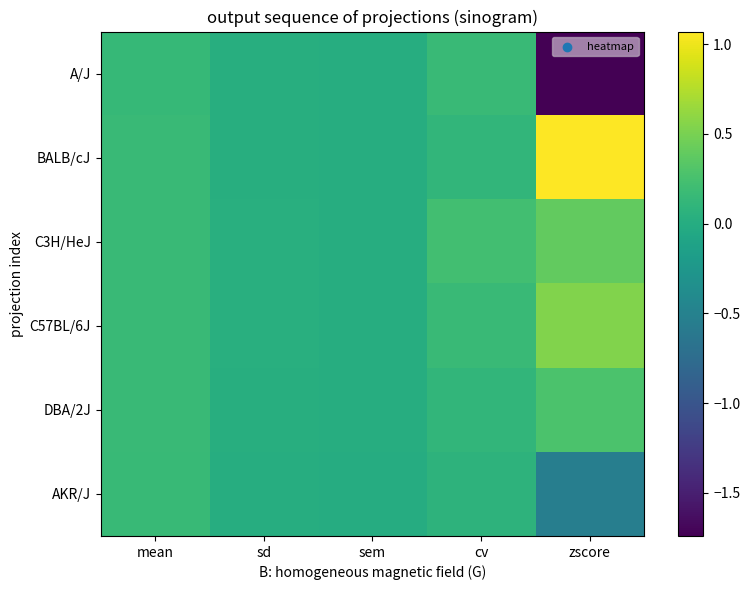

At how many categories does at least one series exceed 0?

5